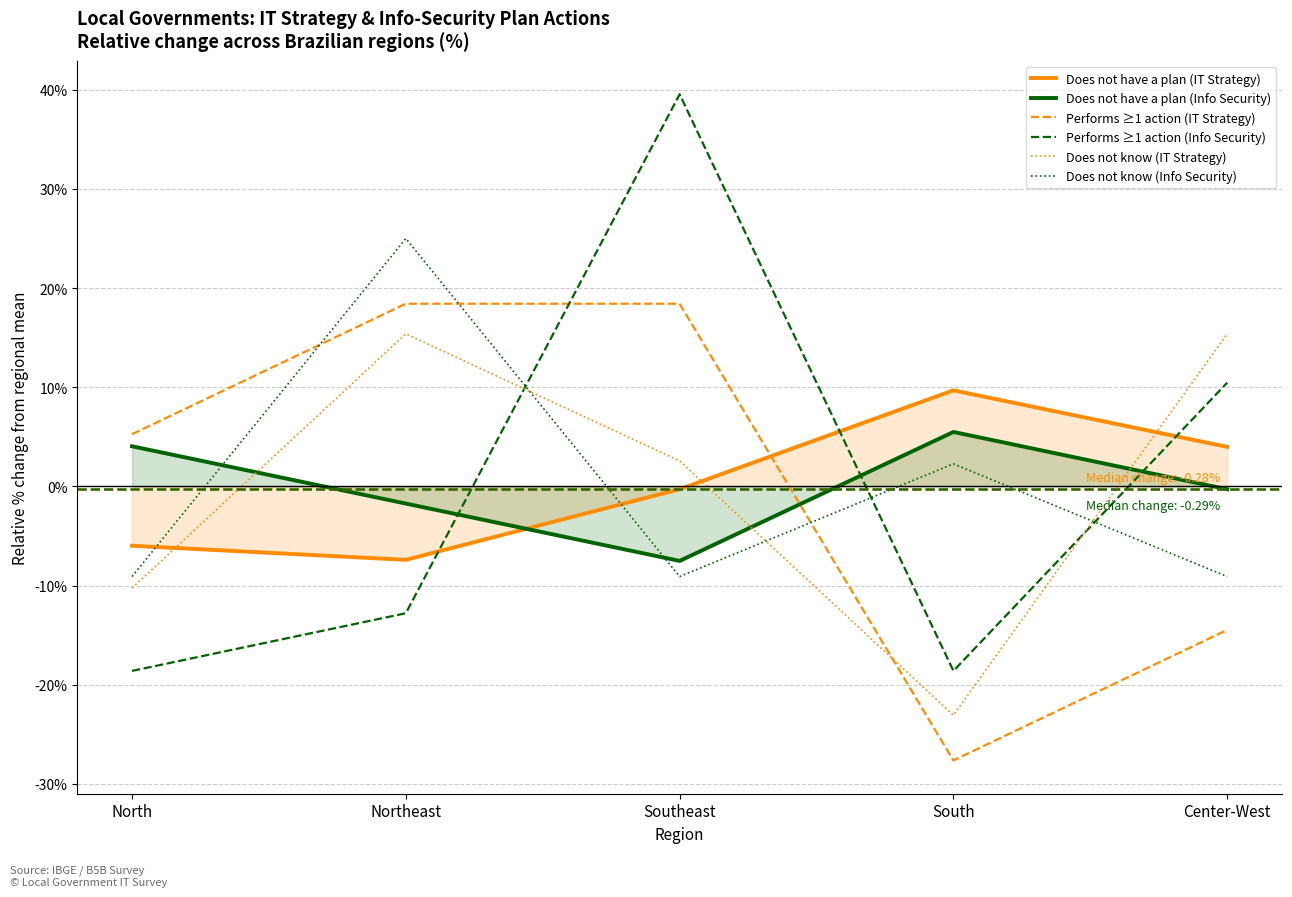

What is the label of the 3rd point from the right?

Southeast